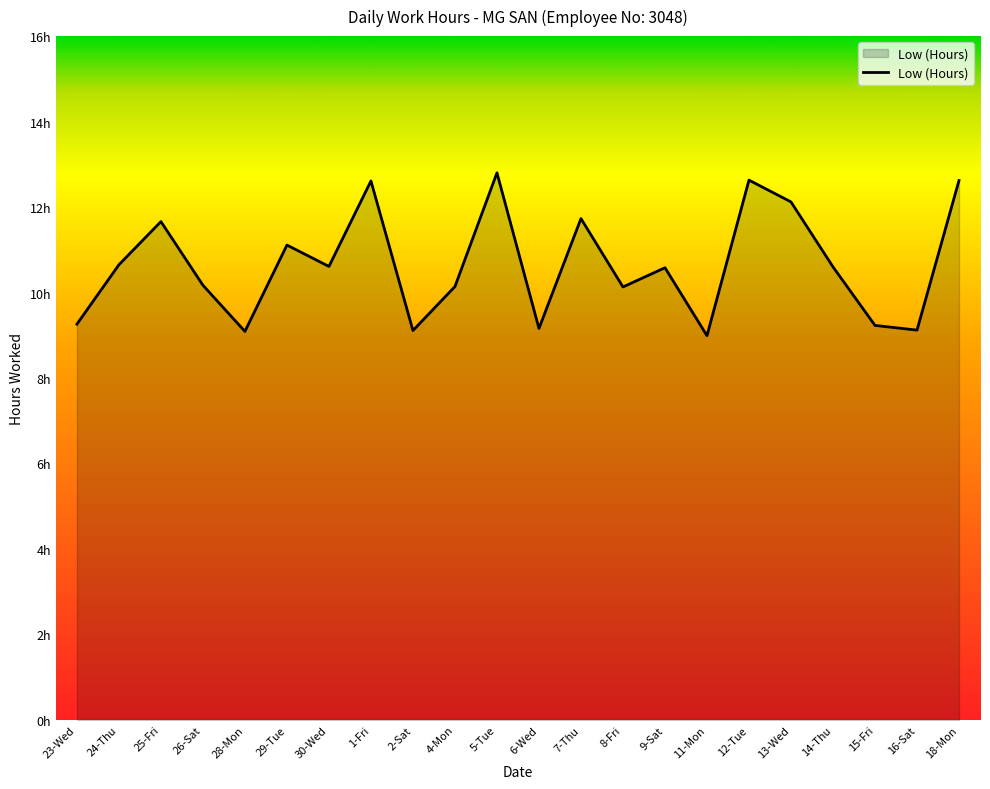

What is the difference between the maximum and minimum values?

3.8